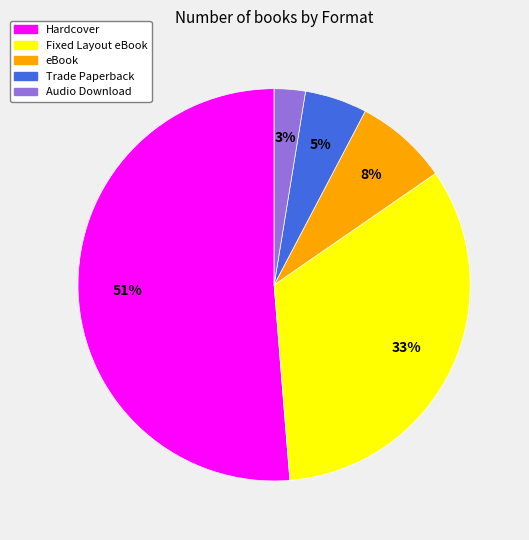

Rank the categories by value from highest to lowest.

Hardcover, Fixed Layout eBook, eBook, Trade Paperback, Audio Download